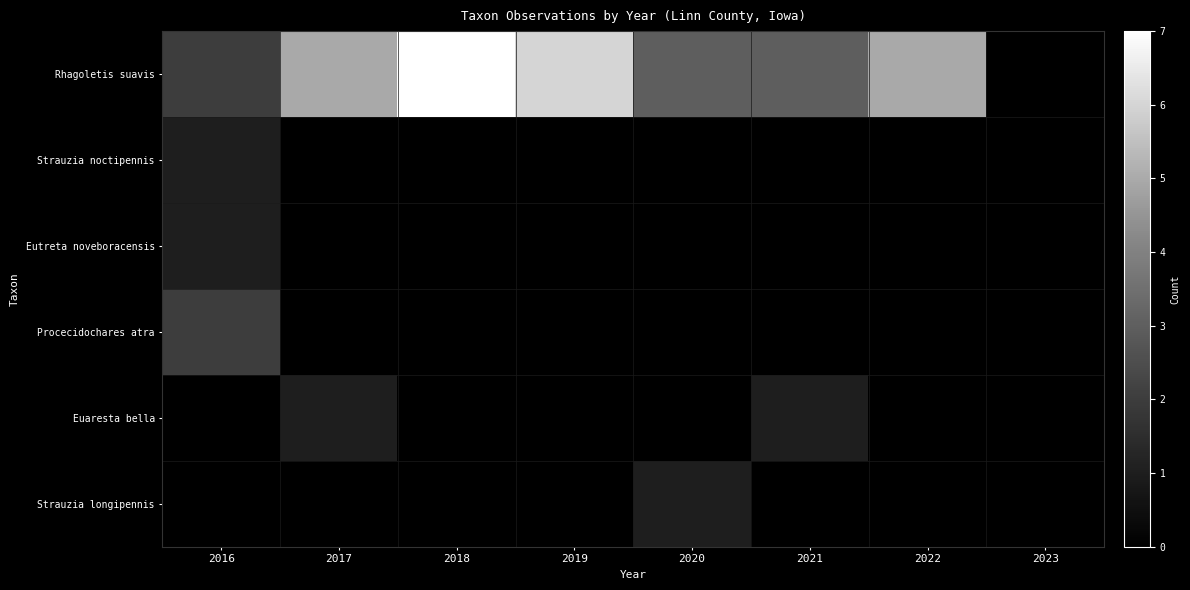

At 2023, list the series in order from smallest to largest.

Rhagoletis suavis, Strauzia noctipennis, Eutreta noveboracensis, Procecidochares atra, Euaresta bella, Strauzia longipennis